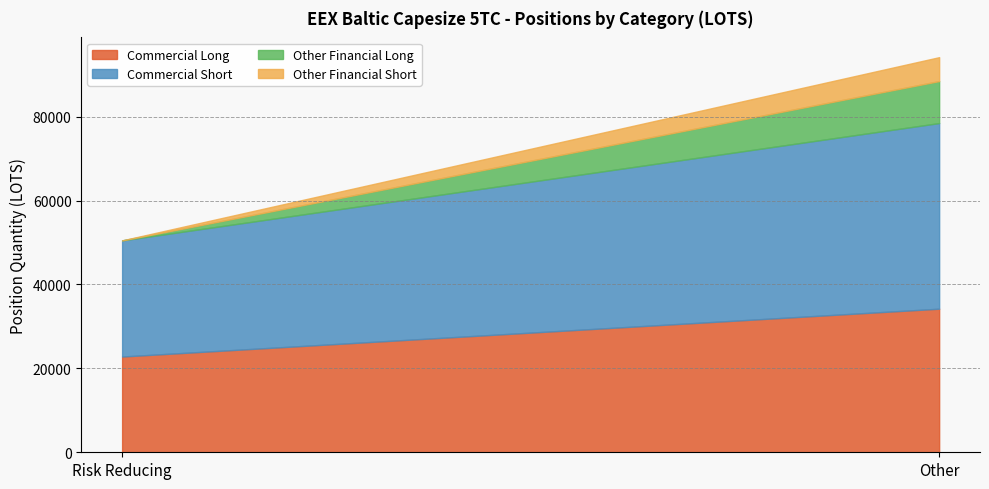

At which label does Commercial Long reach its peak?

Other